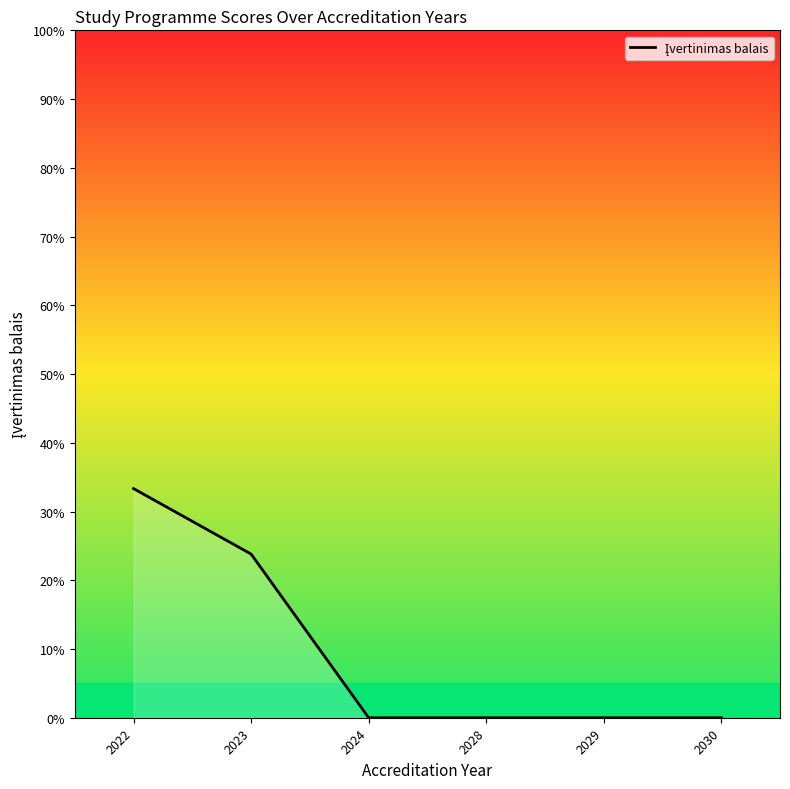

Reading left to right, transcribe all the data shown in this chart.

2022=33.3	2023=23.8	2024=0.0	2028=0.0	2029=0.0	2030=0.0